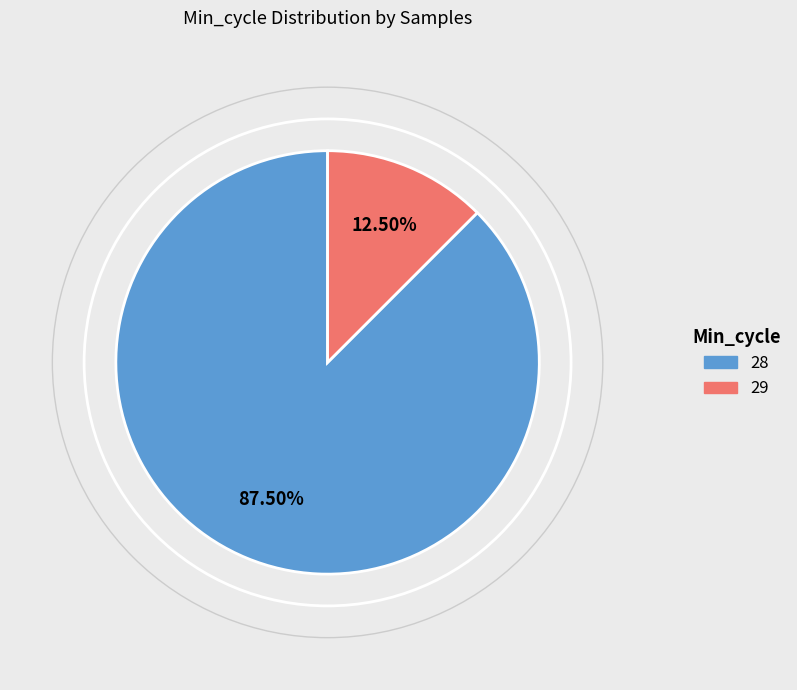

Is there any slice that represents more than half of the pie?

Yes